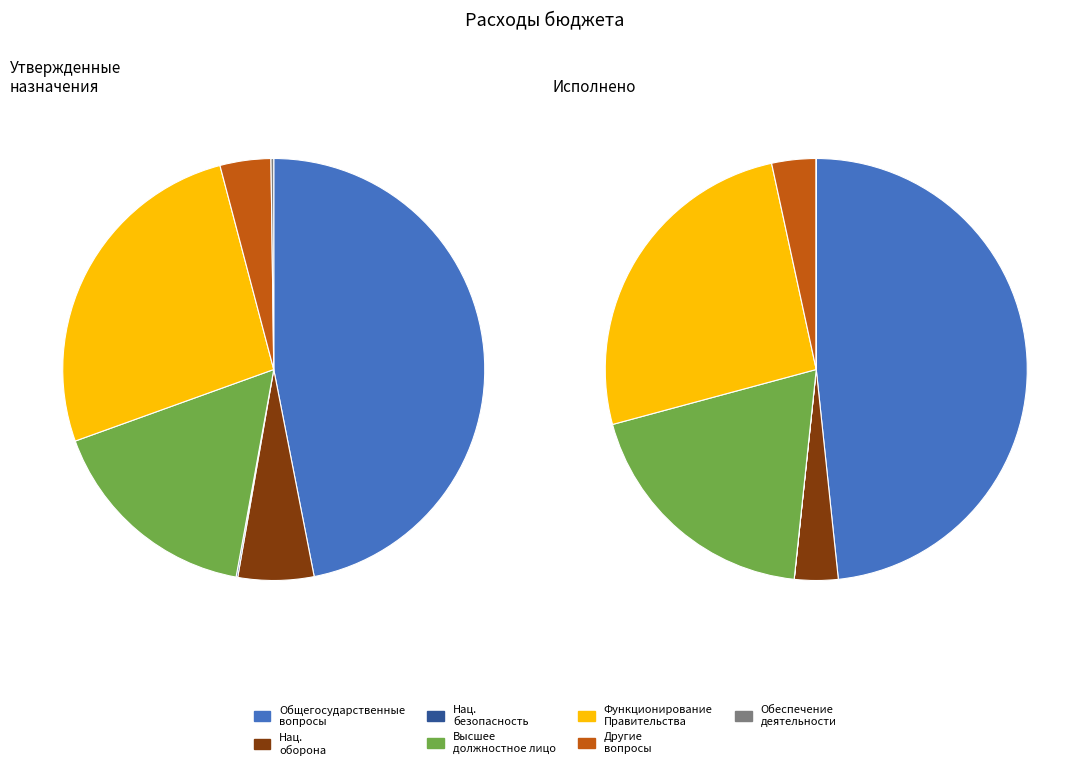

Between Другие общегосударственные вопросы and Общегосударственные вопросы, which is larger?

Общегосударственные вопросы